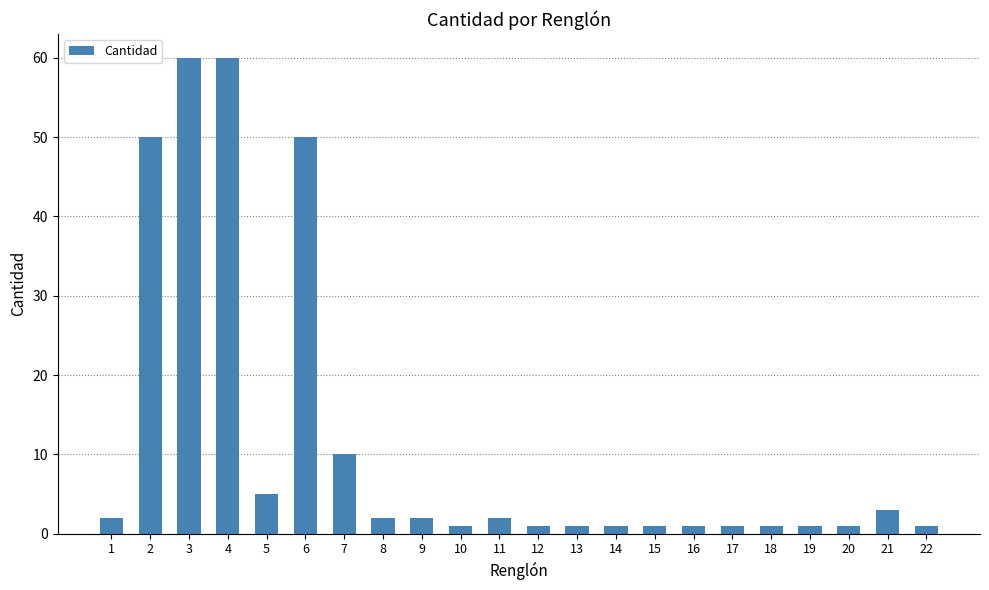

What is the difference between the values at 4 and 7?

50